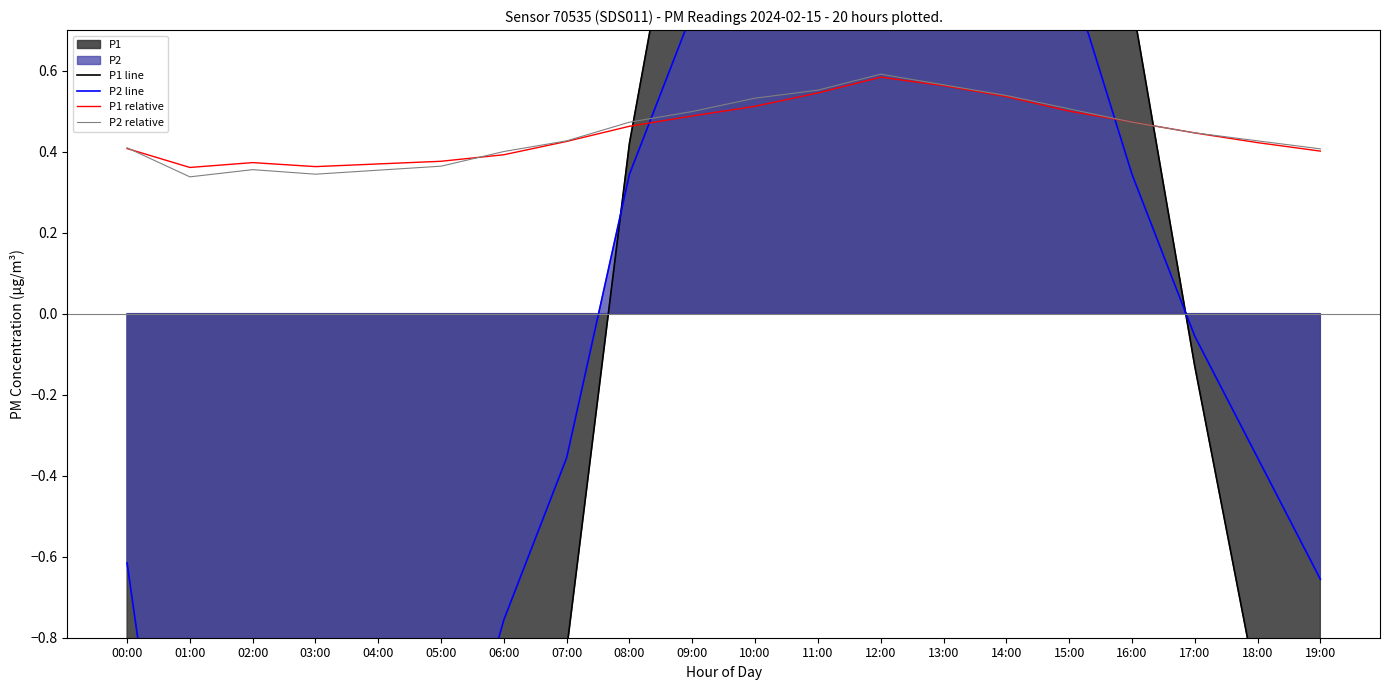

At 07:00, list the series in order from largest to smallest.

P2 relative, P1 relative, P2 line, P1 line